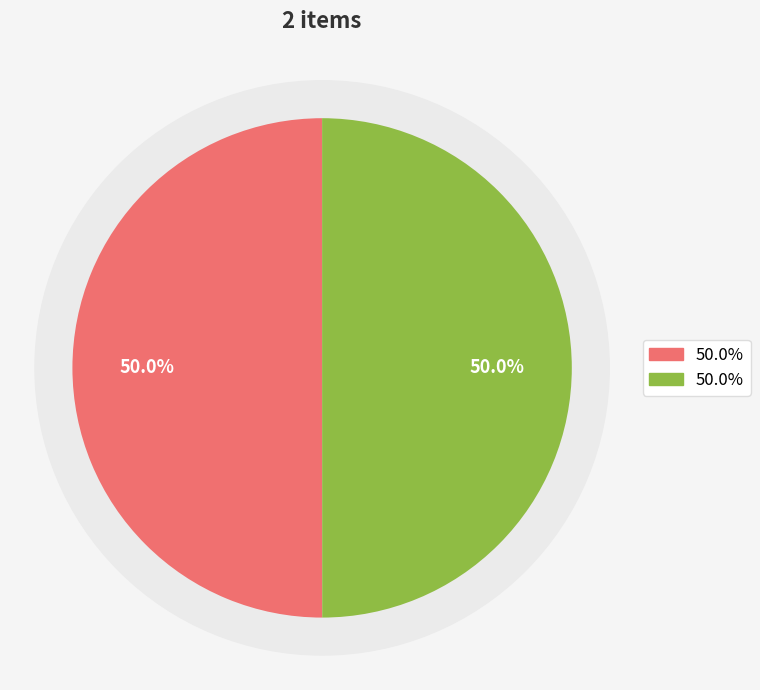

How many slices are in this pie chart?

2